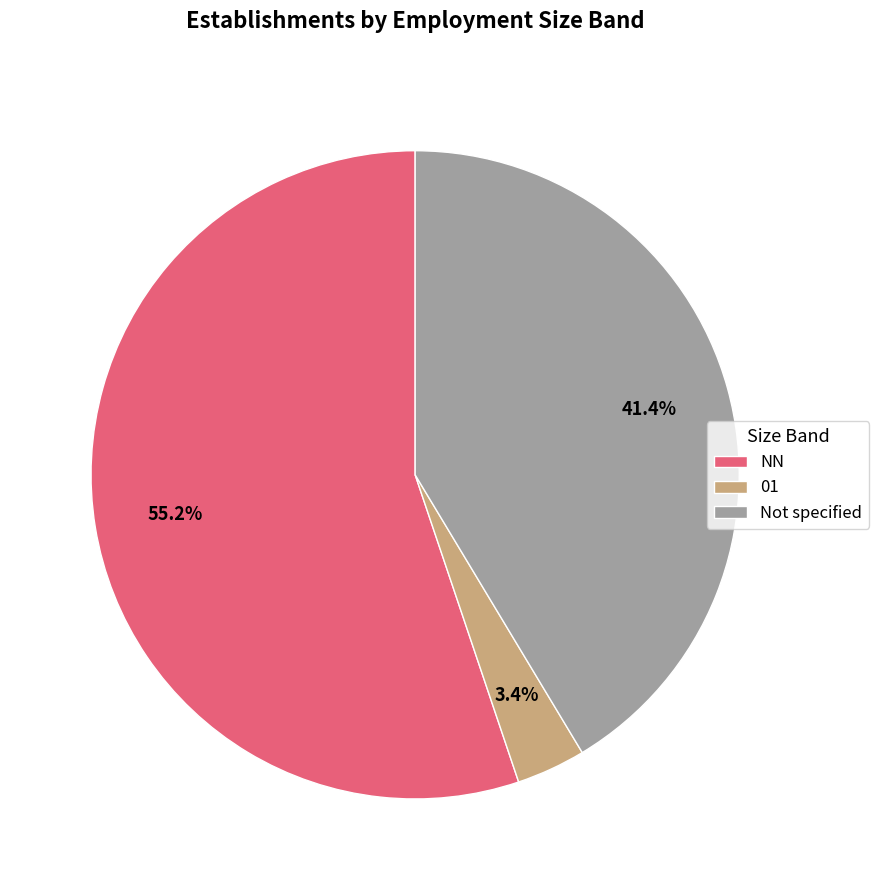

Which slice is the smallest?

01